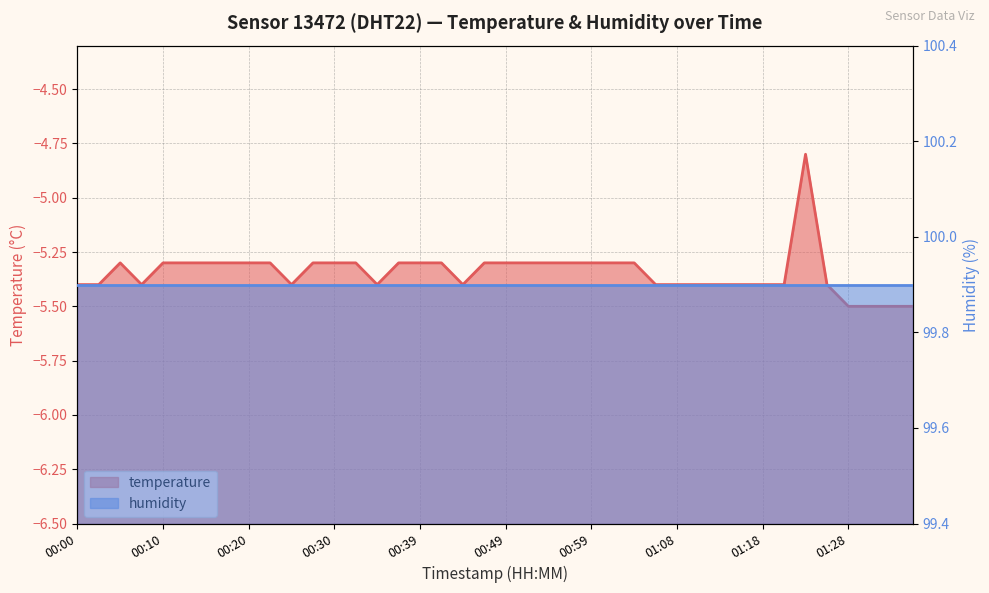

Where does the data first go above -5?

01:23